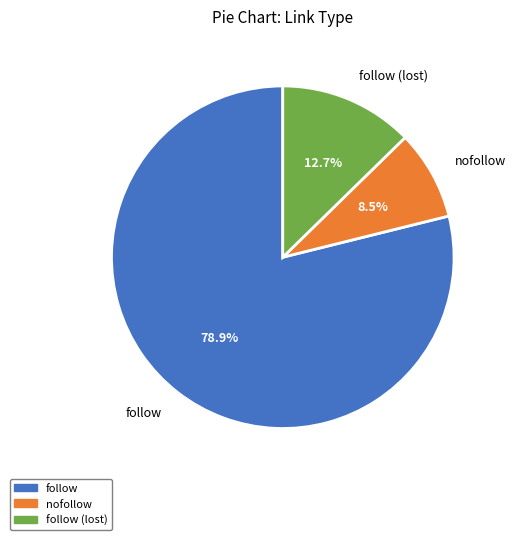

Count the number of slices in the pie.

3